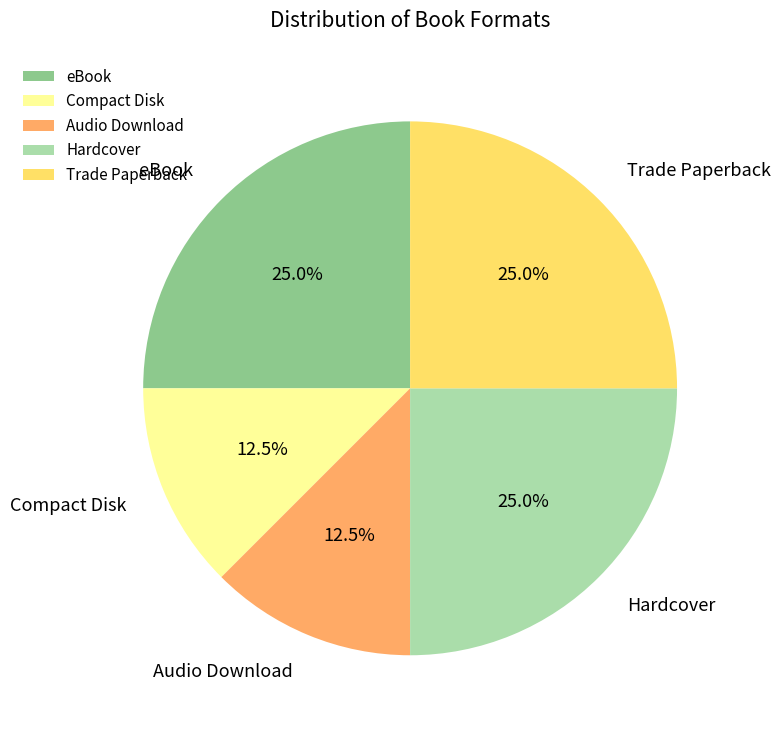

How many segments does this pie chart have?

5